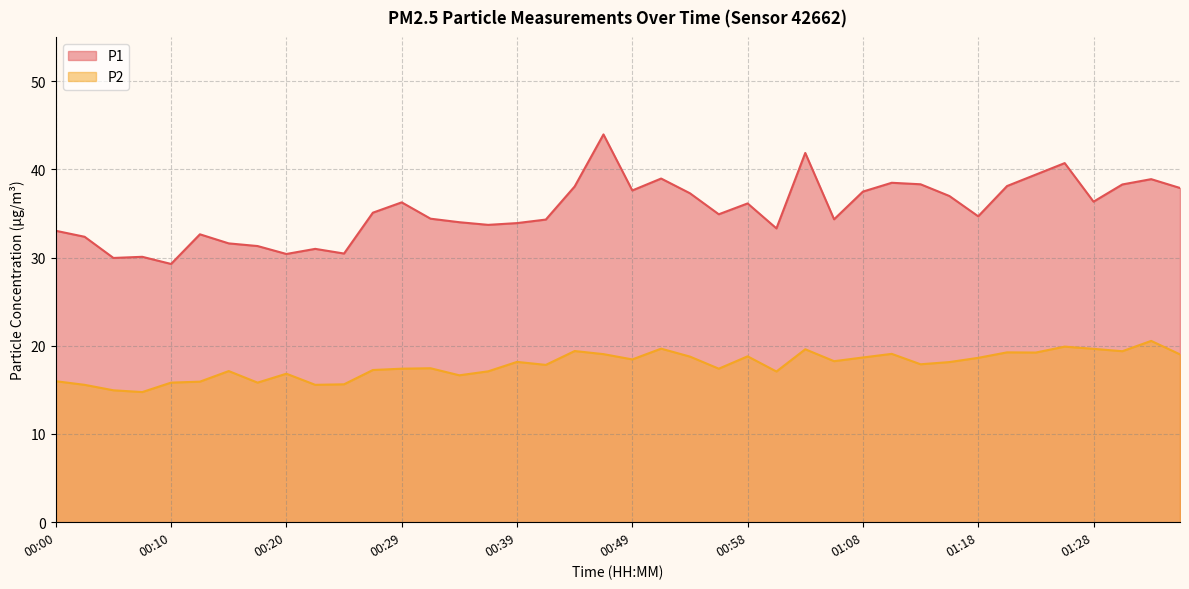

Where is the first local maximum for P2?

00:15